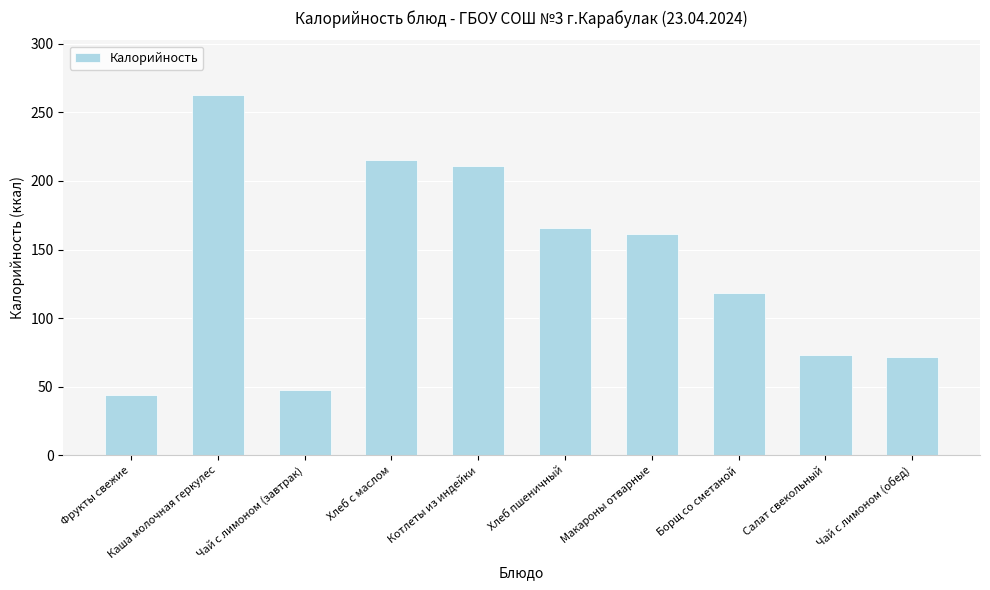

What is the maximum value shown in the chart?

263